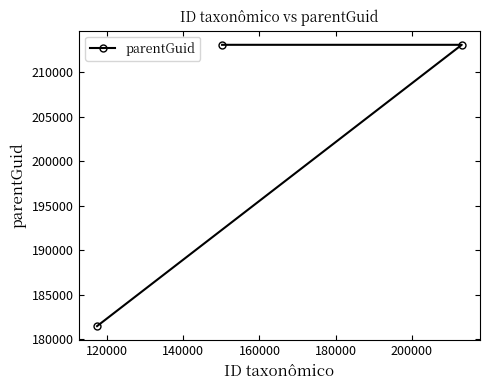

What is the difference between the second highest and minimum values?

31610